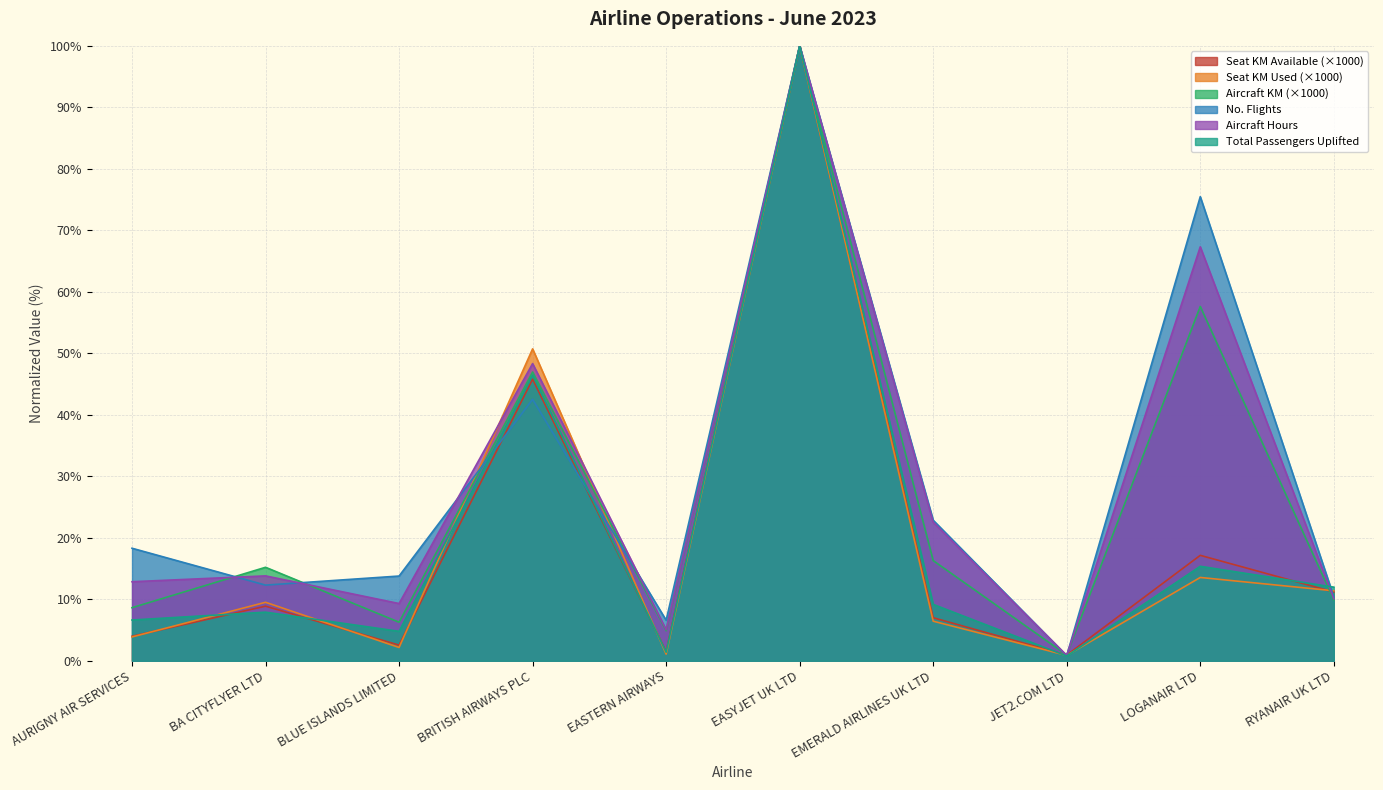

Reading left to right, extract all data points from this chart.

aircraft_km_x1000: AURIGNY AIR SERVICES=8.6	BA CITYFLYER LTD=15.2	BLUE ISLANDS LIMITED=6.3	BRITISH AIRWAYS PLC=47.0	EASTERN AIRWAYS=4.9	EASYJET UK LTD=100.0	EMERALD AIRLINES UK LTD=16.3	JET2.COM LTD=0.9	LOGANAIR LTD=57.6	RYANAIR UK LTD=9.9
no_flights: AURIGNY AIR SERVICES=18.3	BA CITYFLYER LTD=12.3	BLUE ISLANDS LIMITED=13.8	BRITISH AIRWAYS PLC=42.5	EASTERN AIRWAYS=6.6	EASYJET UK LTD=100.0	EMERALD AIRLINES UK LTD=22.9	JET2.COM LTD=0.8	LOGANAIR LTD=75.5	RYANAIR UK LTD=10.4
aircraft_hours: AURIGNY AIR SERVICES=12.9	BA CITYFLYER LTD=13.8	BLUE ISLANDS LIMITED=9.3	BRITISH AIRWAYS PLC=48.3	EASTERN AIRWAYS=5.1	EASYJET UK LTD=100.0	EMERALD AIRLINES UK LTD=22.5	JET2.COM LTD=0.9	LOGANAIR LTD=67.3	RYANAIR UK LTD=10.1
total_passengers_uplifted: AURIGNY AIR SERVICES=6.6	BA CITYFLYER LTD=7.9	BLUE ISLANDS LIMITED=4.8	BRITISH AIRWAYS PLC=46.5	EASTERN AIRWAYS=1.4	EASYJET UK LTD=100.0	EMERALD AIRLINES UK LTD=9.2	JET2.COM LTD=0.8	LOGANAIR LTD=15.4	RYANAIR UK LTD=12.0
seat_km_available_x1000: AURIGNY AIR SERVICES=4.0	BA CITYFLYER LTD=8.9	BLUE ISLANDS LIMITED=2.5	BRITISH AIRWAYS PLC=45.8	EASTERN AIRWAYS=1.5	EASYJET UK LTD=100.0	EMERALD AIRLINES UK LTD=7.0	JET2.COM LTD=0.9	LOGANAIR LTD=17.1	RYANAIR UK LTD=11.2
seat_km_used_x1000: AURIGNY AIR SERVICES=3.9	BA CITYFLYER LTD=9.5	BLUE ISLANDS LIMITED=2.2	BRITISH AIRWAYS PLC=50.7	EASTERN AIRWAYS=1.1	EASYJET UK LTD=100.0	EMERALD AIRLINES UK LTD=6.4	JET2.COM LTD=0.9	LOGANAIR LTD=13.5	RYANAIR UK LTD=11.4